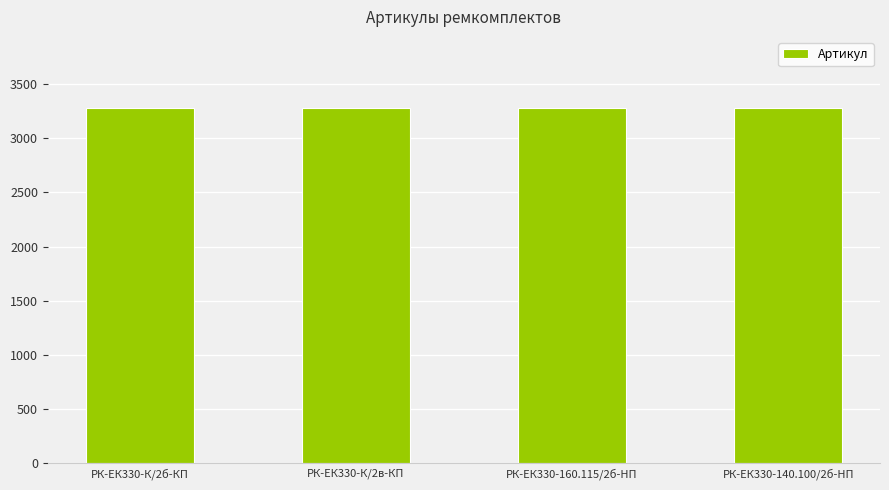

What is the sum of all values?

13100